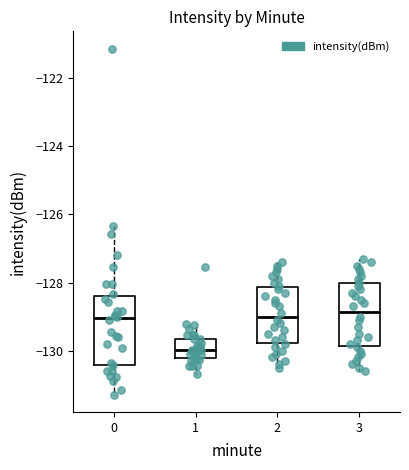

Reading left to right, transcribe this box plot: for each box, give where its median line is, the range the box spans, and where its two whiskers end, as read against the y-axis. The values are not printed on the chart, so give them approximately, as read against the axis.

0: median -129.0, box -130.4 to -128.4, whiskers -131.2 to -126.4
1: median -130.0, box -130.2 to -129.6, whiskers -130.6 to -129.2
2: median -129.0, box -129.8 to -128.2, whiskers -130.4 to -127.4
3: median -128.8, box -129.8 to -128.0, whiskers -130.6 to -127.2